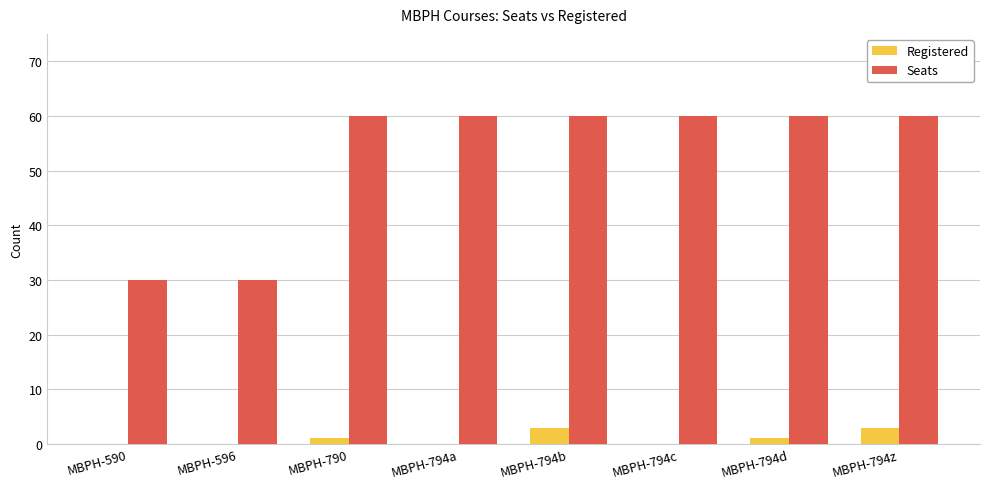

The value of Seats at MBPH-590 is 45. True or false?

False